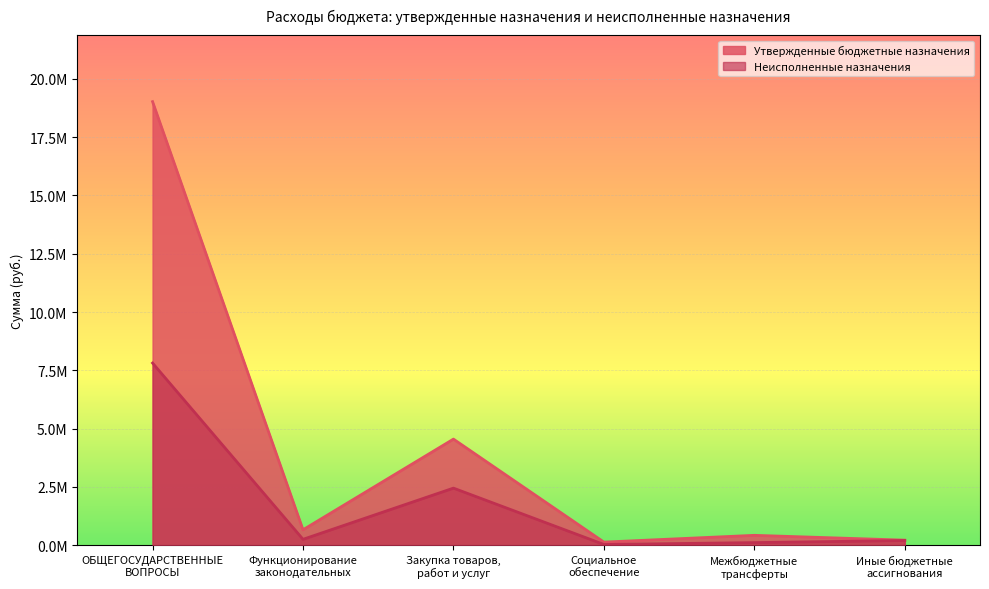

What is the difference between the Неисполненные назначения values at Межбюджетные
трансферты and Функционирование
законодательных?

141114.0